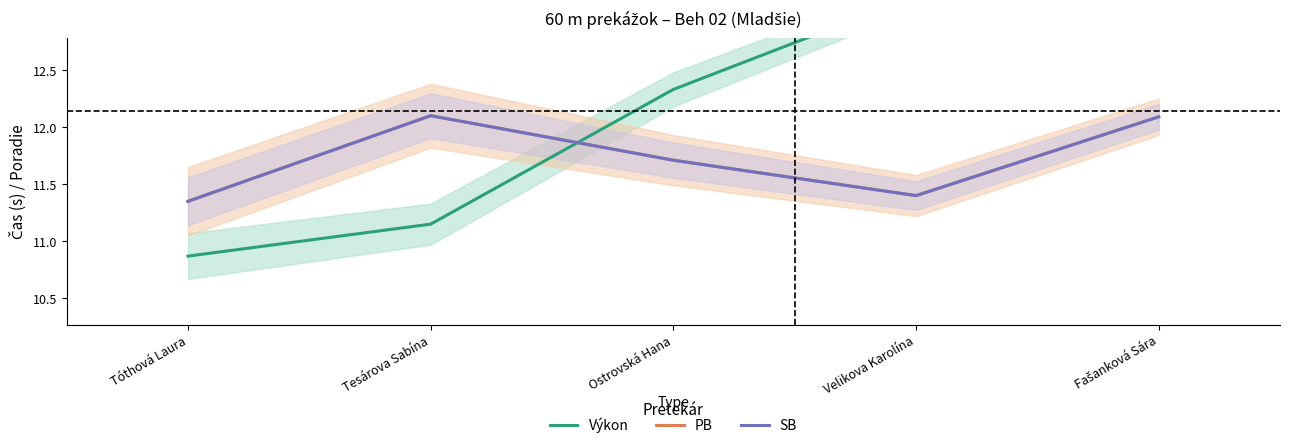

What is the difference between the SB values at Tóthová Laura and Velikova Karolína?

0.1